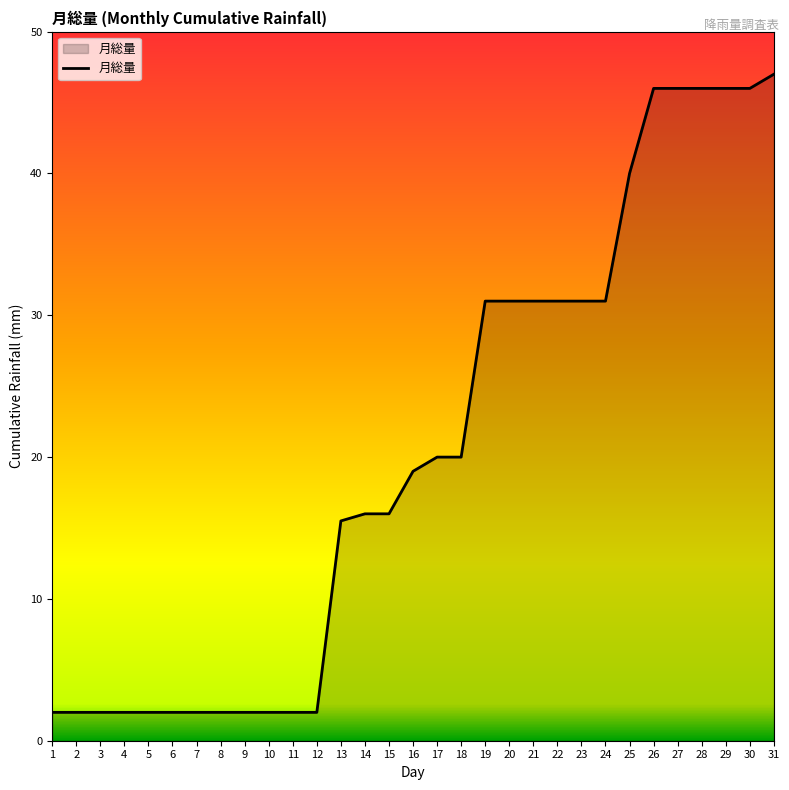

What value does the data have at 12?

2.0